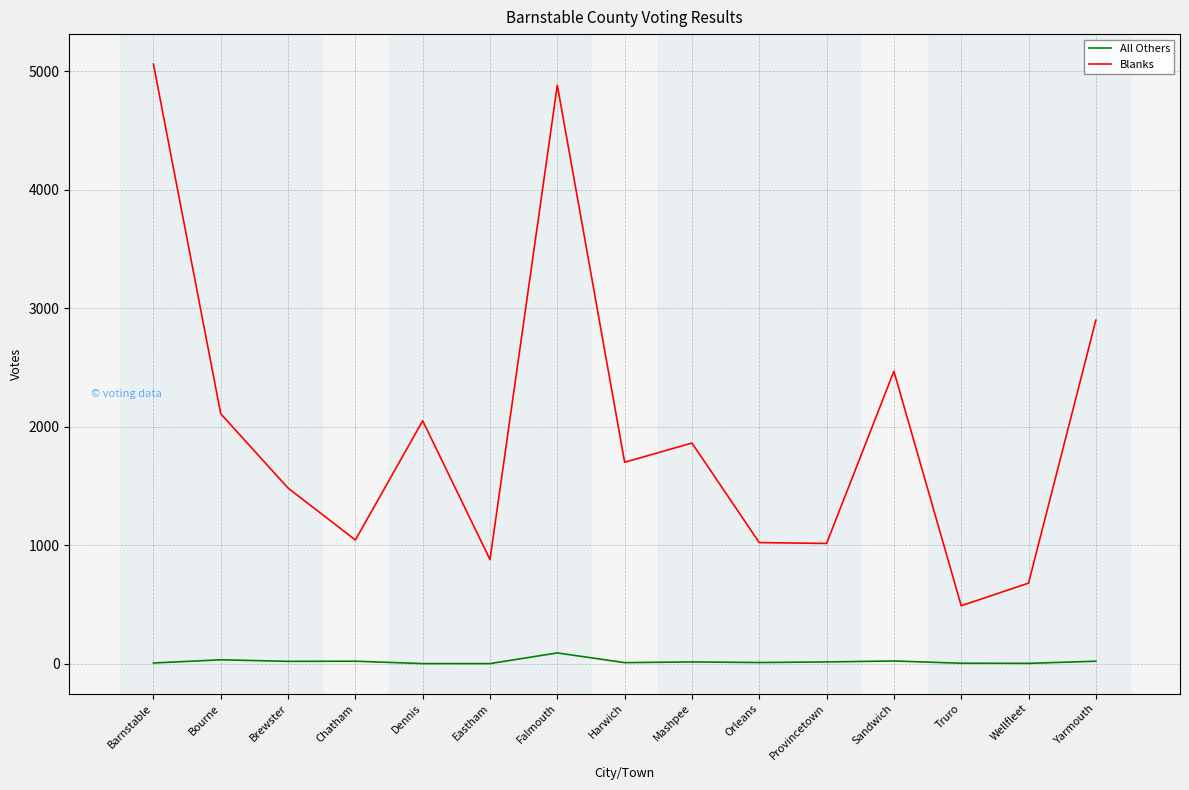

At how many categories does at least one series exceed 2381?

4